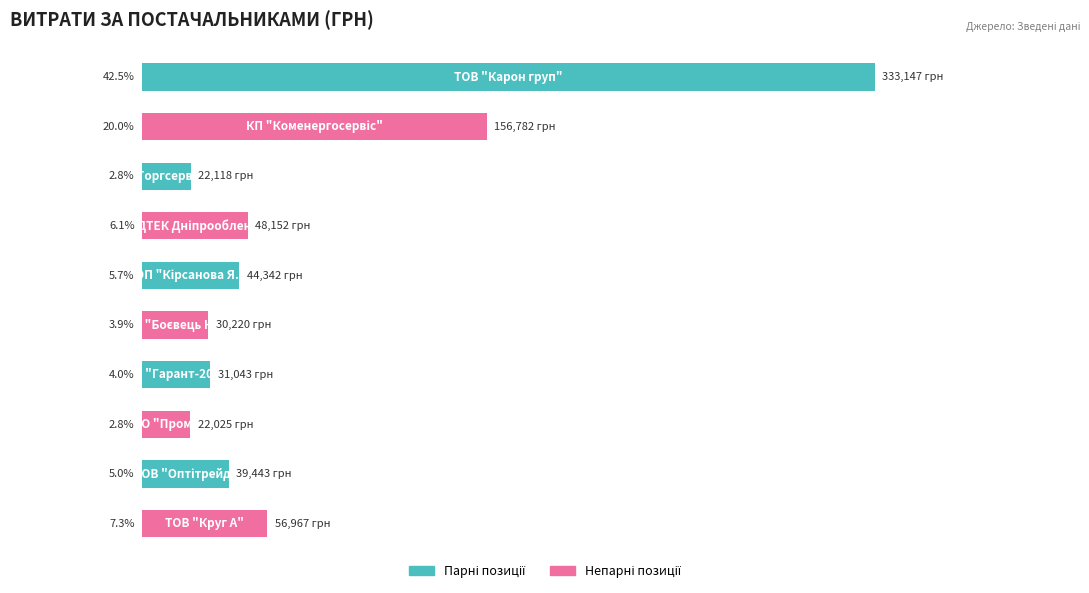

What is the maximum value shown in the chart?

333147.2